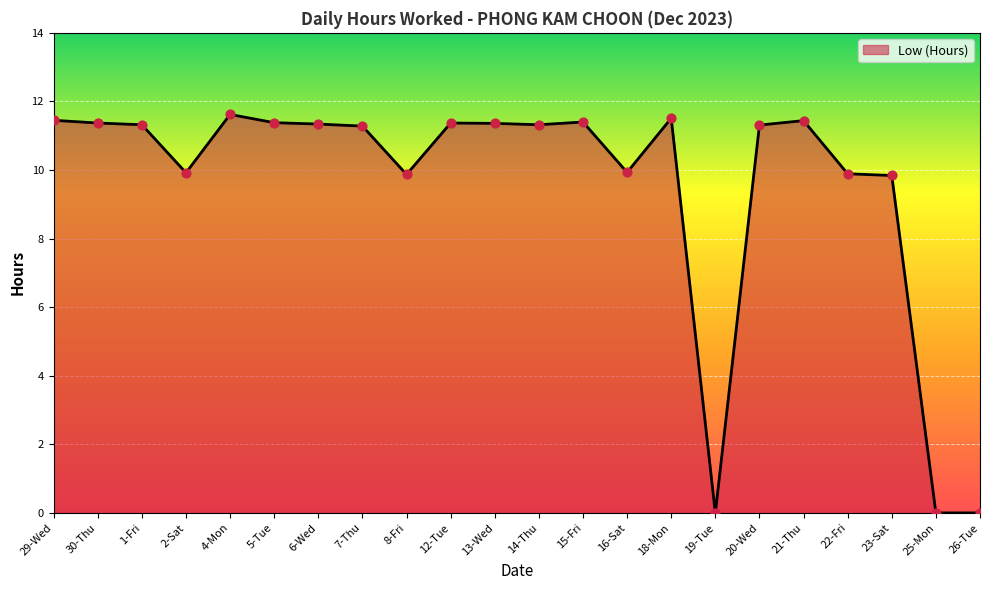

Approximately how many times larger is the value at 15-Fri compared to 22-Fri?

1.2